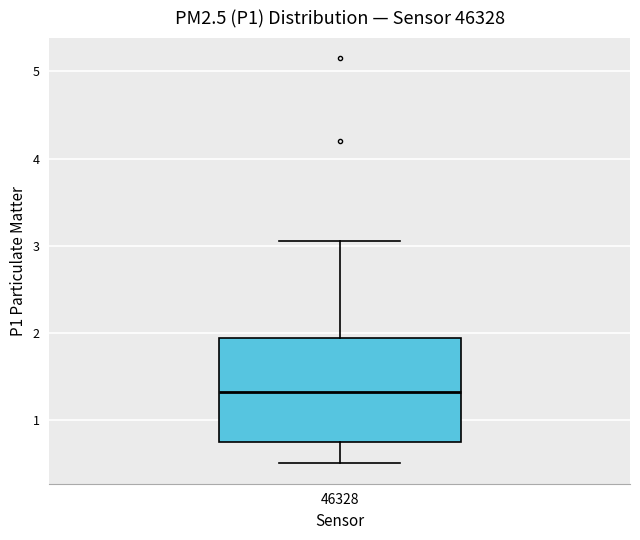

Read this box plot against the y-axis: the position of the median line, the range covered by the box, and the ends of both whiskers. The values are not printed on the chart, so give them approximately, as read against the axis.

median 1.3, box 0.7 to 1.9, whiskers 0.5 to 3.1